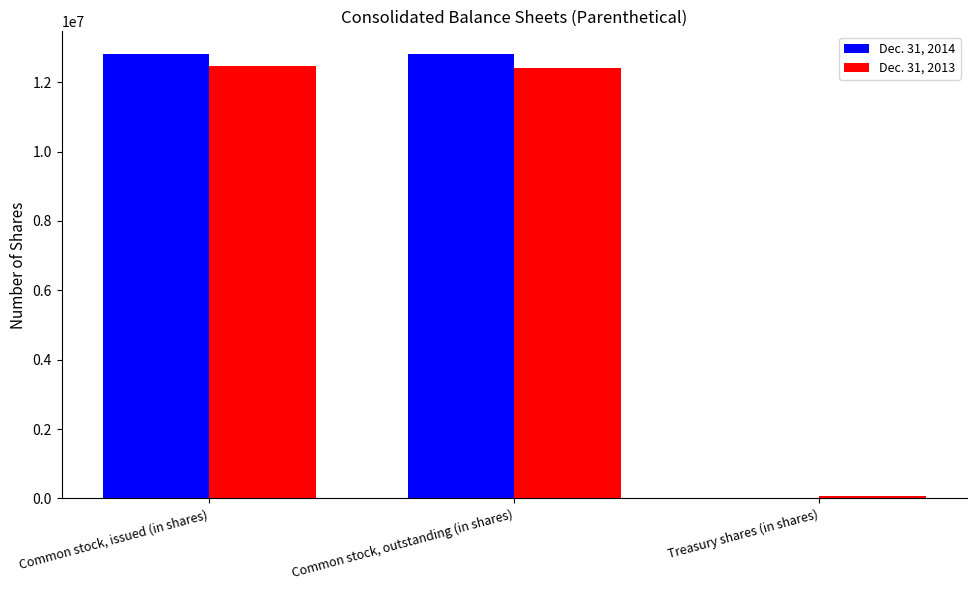

True or false: Dec. 31, 2014 has a value of 12825468 at Common stock, issued (in shares).

True